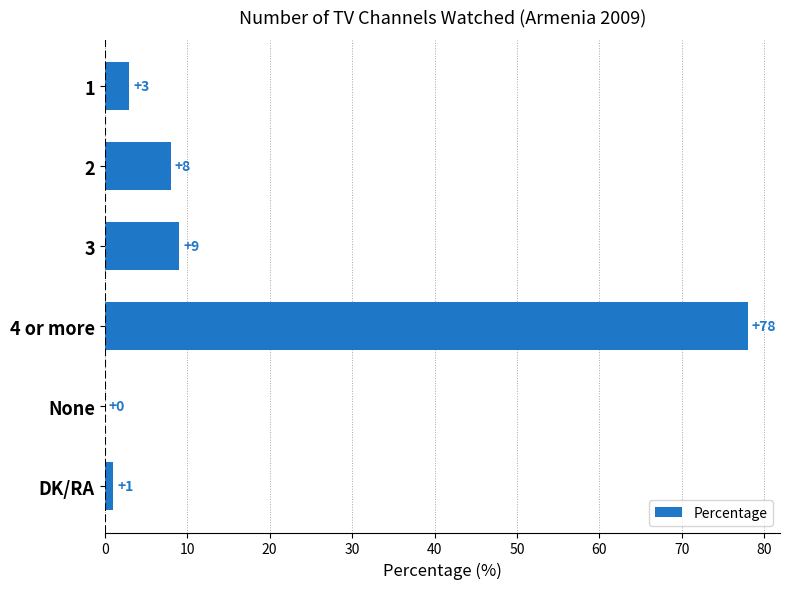

Which category has the highest value across all series?

4 or more